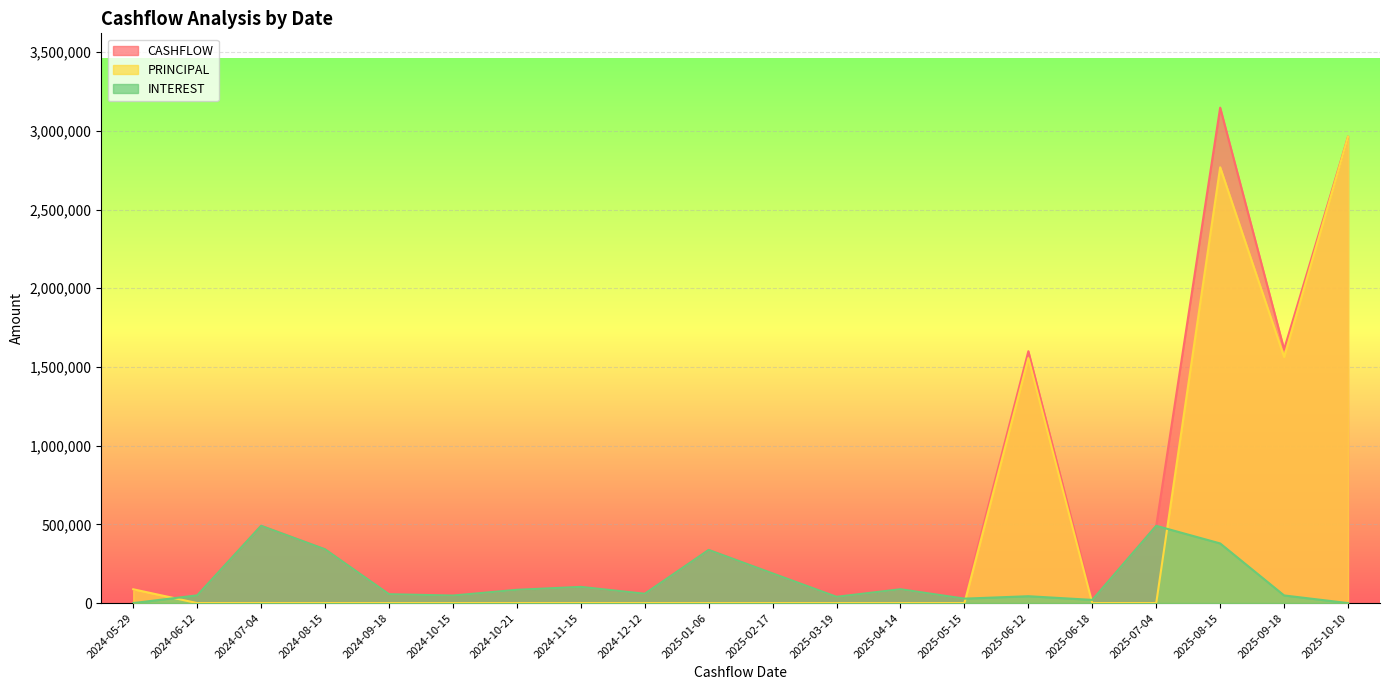

What is the average value of the INTEREST series?

144837.5